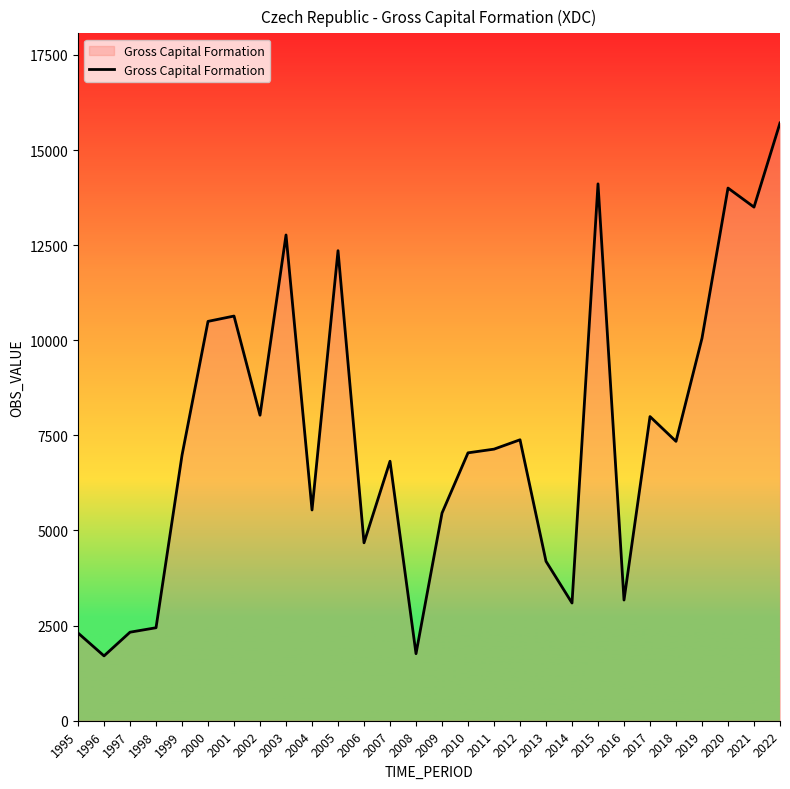

The value at 2007 is 6820. True or false?

True